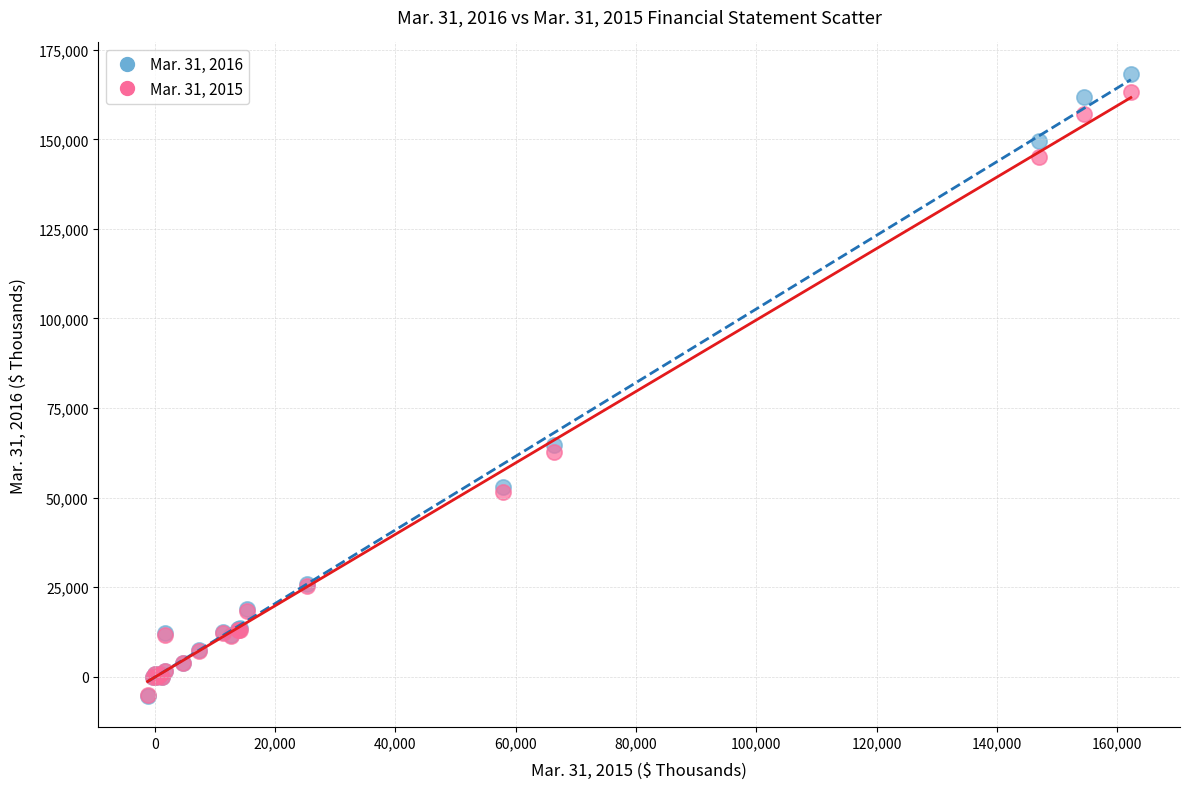

Across all series, what Y value is closest to 81508?

64664.0